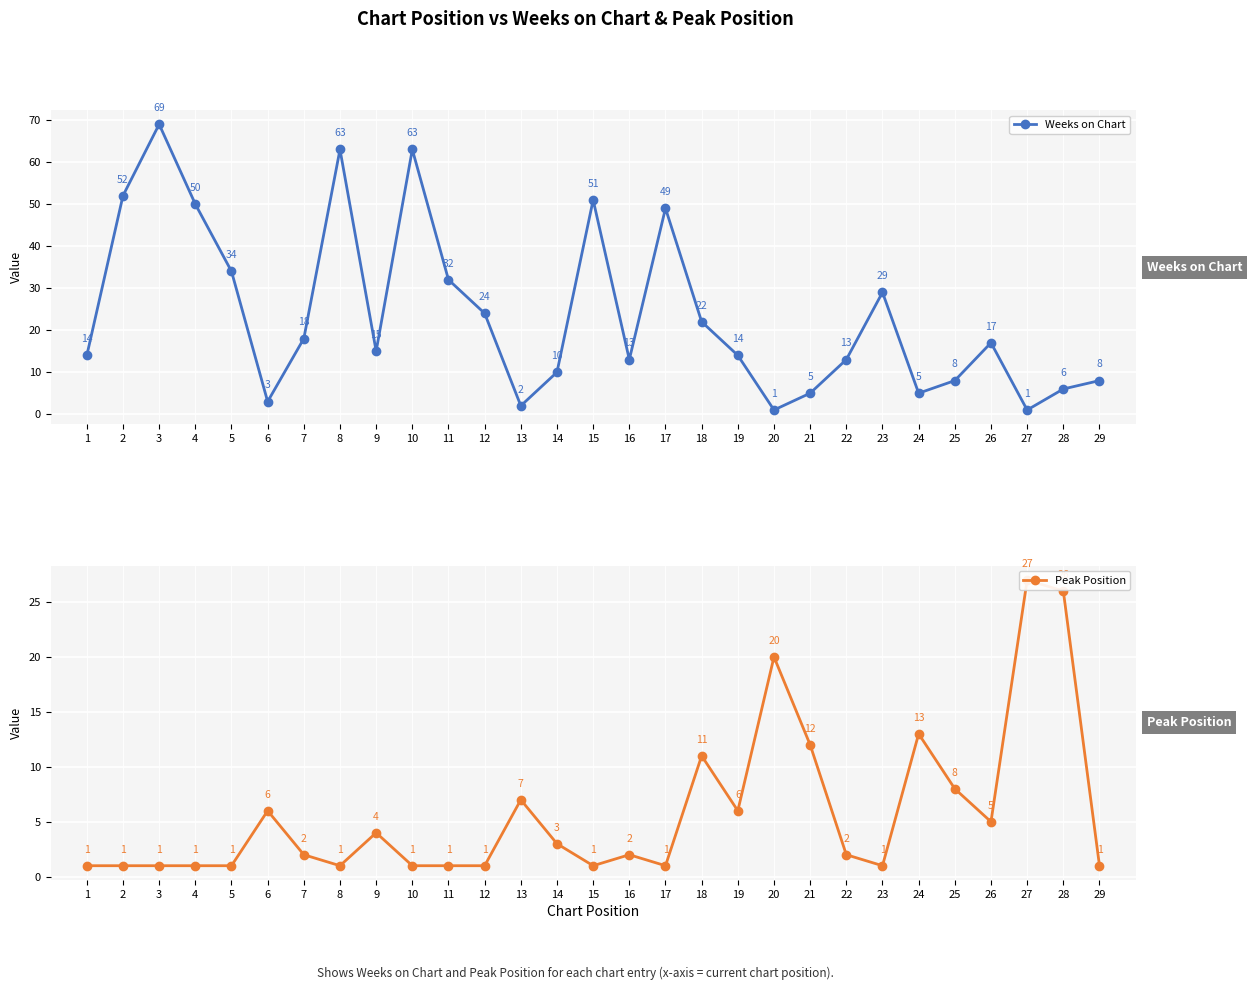

Which series has the largest range (max minus min)?

Weeks on Chart